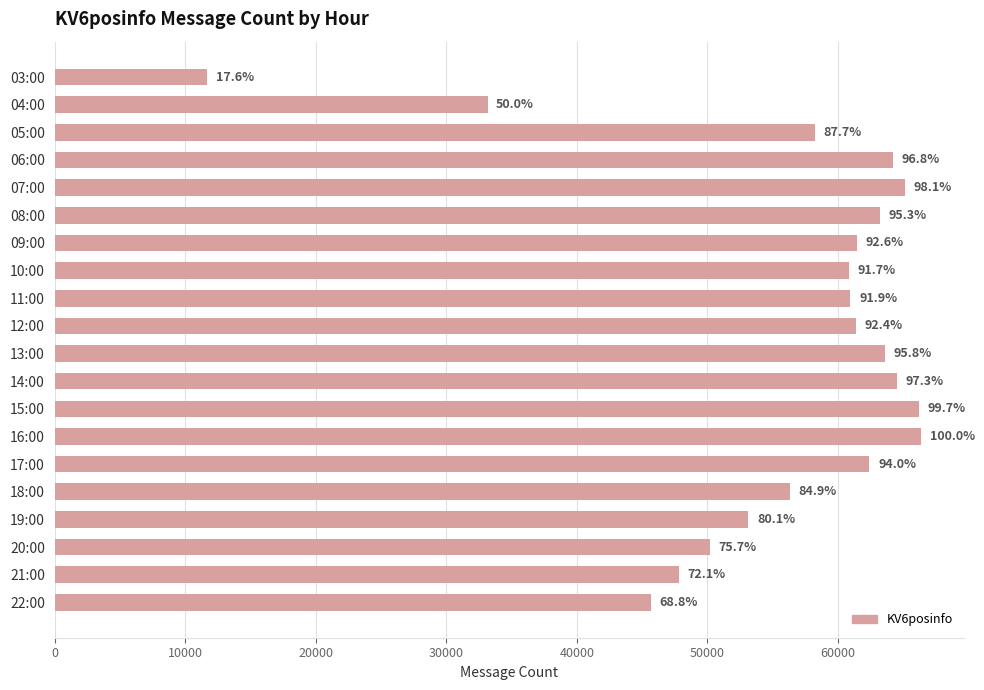

Are the bars horizontal?

Yes